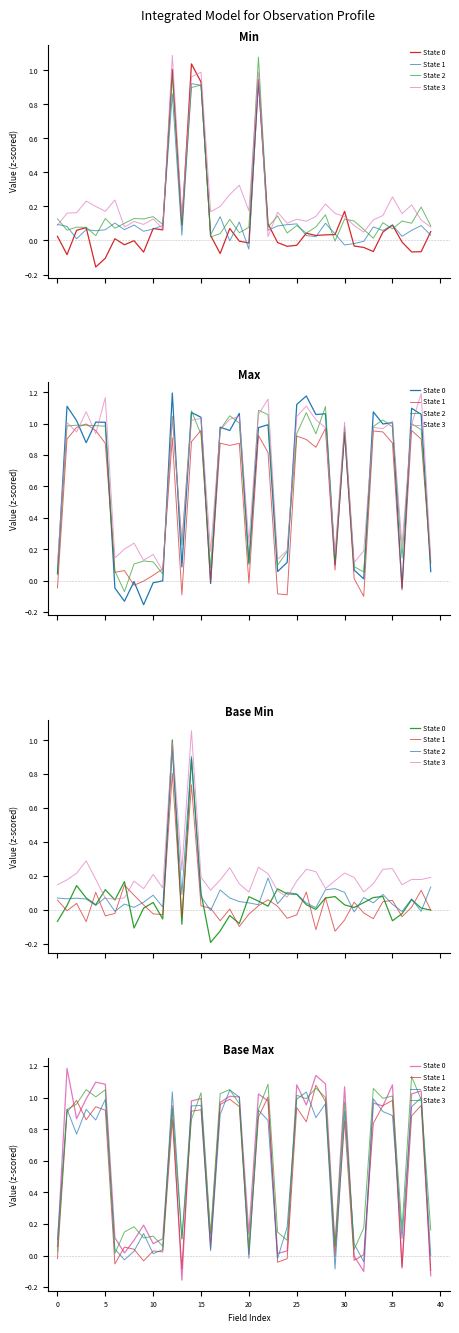

What is the average value of the State 1 series?

0.6